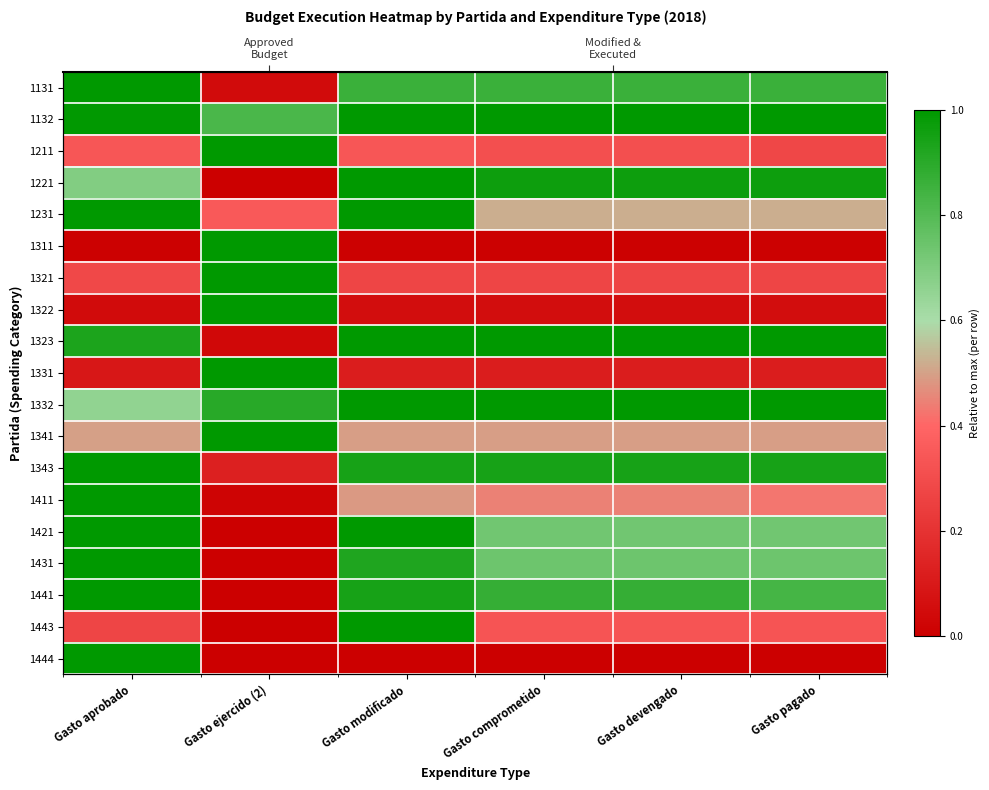

Is it true that 1132 equals 1.0 at Gasto modificado?

True